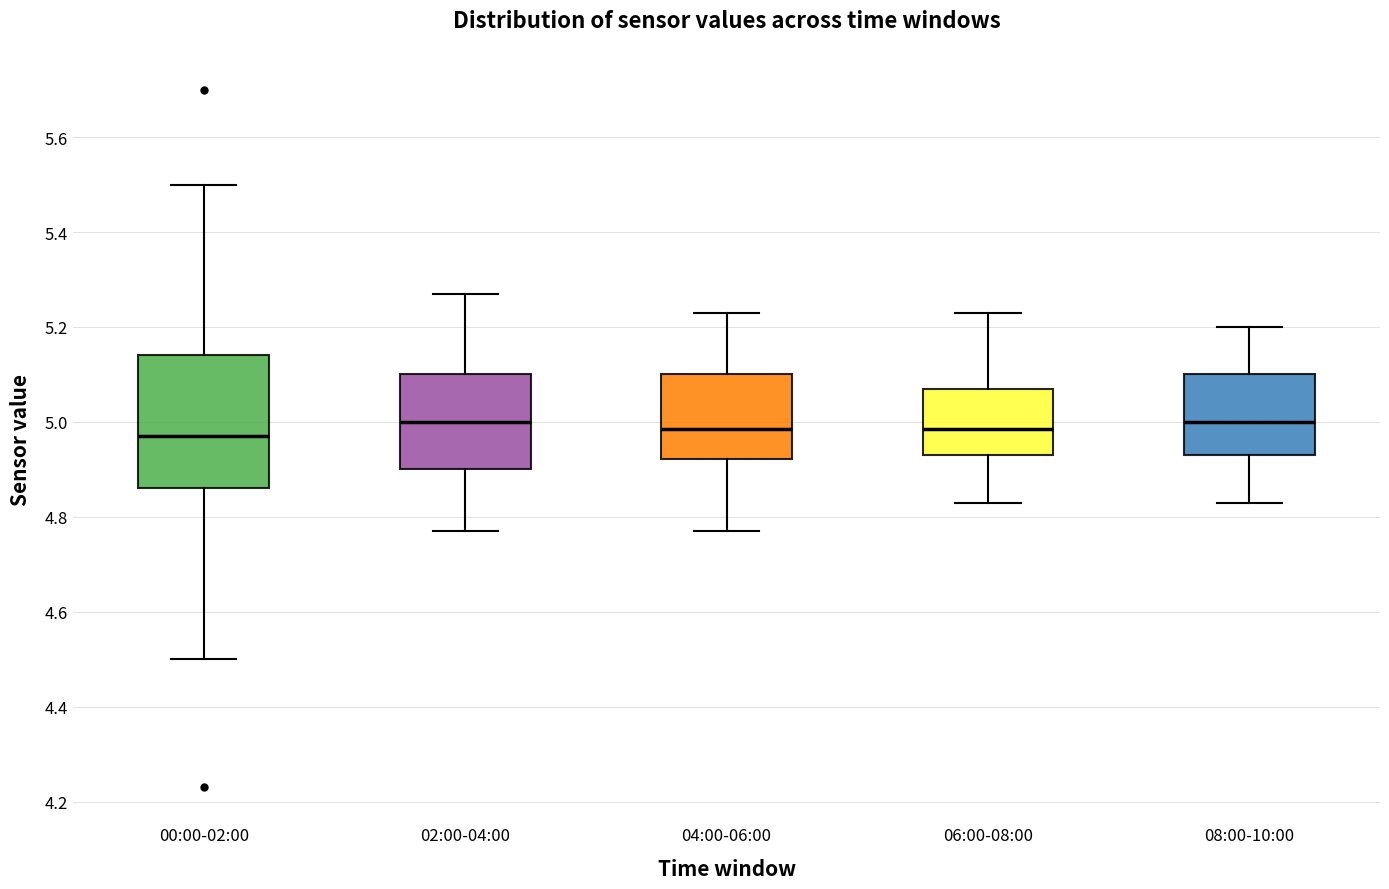

Reading left to right, transcribe this box plot: for each box, give where its median line is, the range the box spans, and where its two whiskers end, as read against the y-axis. The values are not printed on the chart, so give them approximately, as read against the axis.

00:00-02:00: median 4.98, box 4.86 to 5.14, whiskers 4.50 to 5.50
02:00-04:00: median 5.00, box 4.90 to 5.10, whiskers 4.78 to 5.28
04:00-06:00: median 4.98, box 4.92 to 5.10, whiskers 4.78 to 5.24
06:00-08:00: median 4.98, box 4.94 to 5.08, whiskers 4.84 to 5.24
08:00-10:00: median 5.00, box 4.94 to 5.10, whiskers 4.84 to 5.20